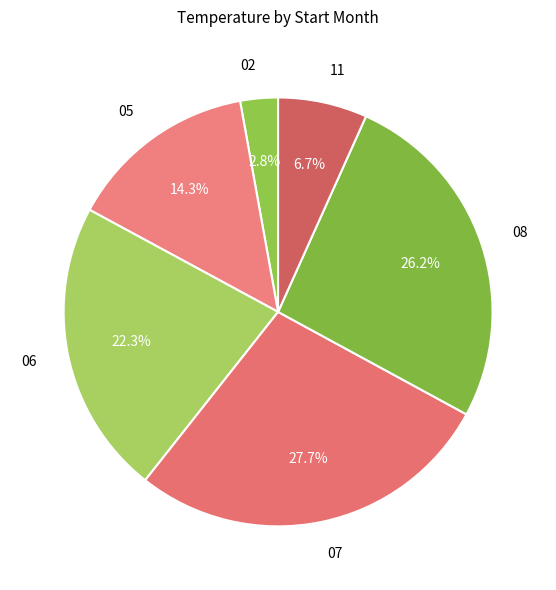

Which slice is the smallest?

02